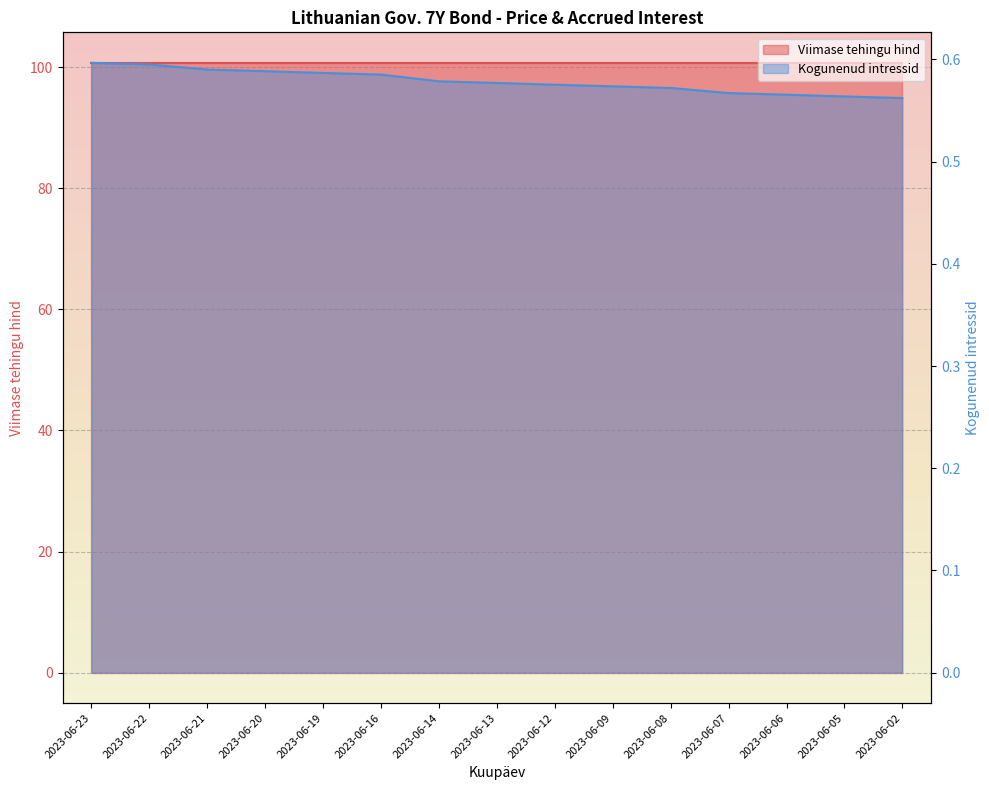

List the labels in order of value, smallest first.

2023-06-02, 2023-06-05, 2023-06-06, 2023-06-07, 2023-06-08, 2023-06-09, 2023-06-12, 2023-06-13, 2023-06-14, 2023-06-16, 2023-06-19, 2023-06-20, 2023-06-21, 2023-06-22, 2023-06-23